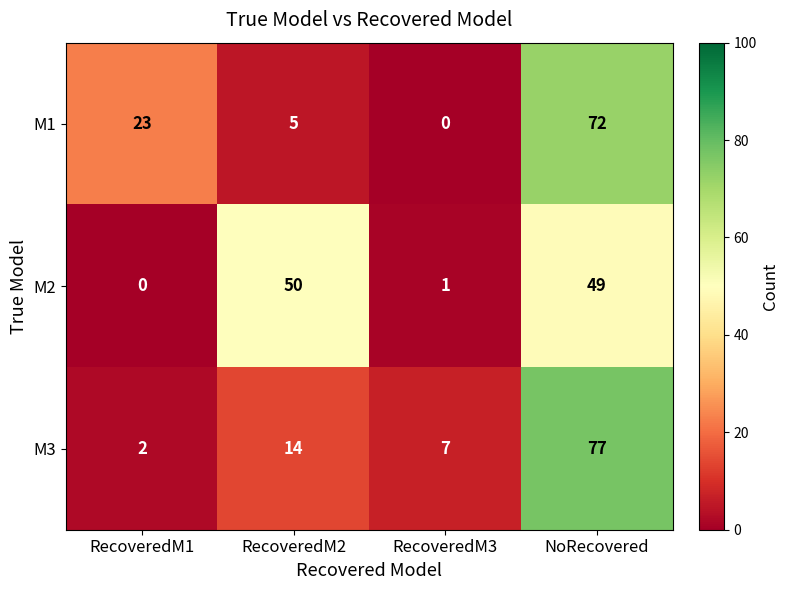

The M3 series shows 2 at RecoveredM1. True or false?

True